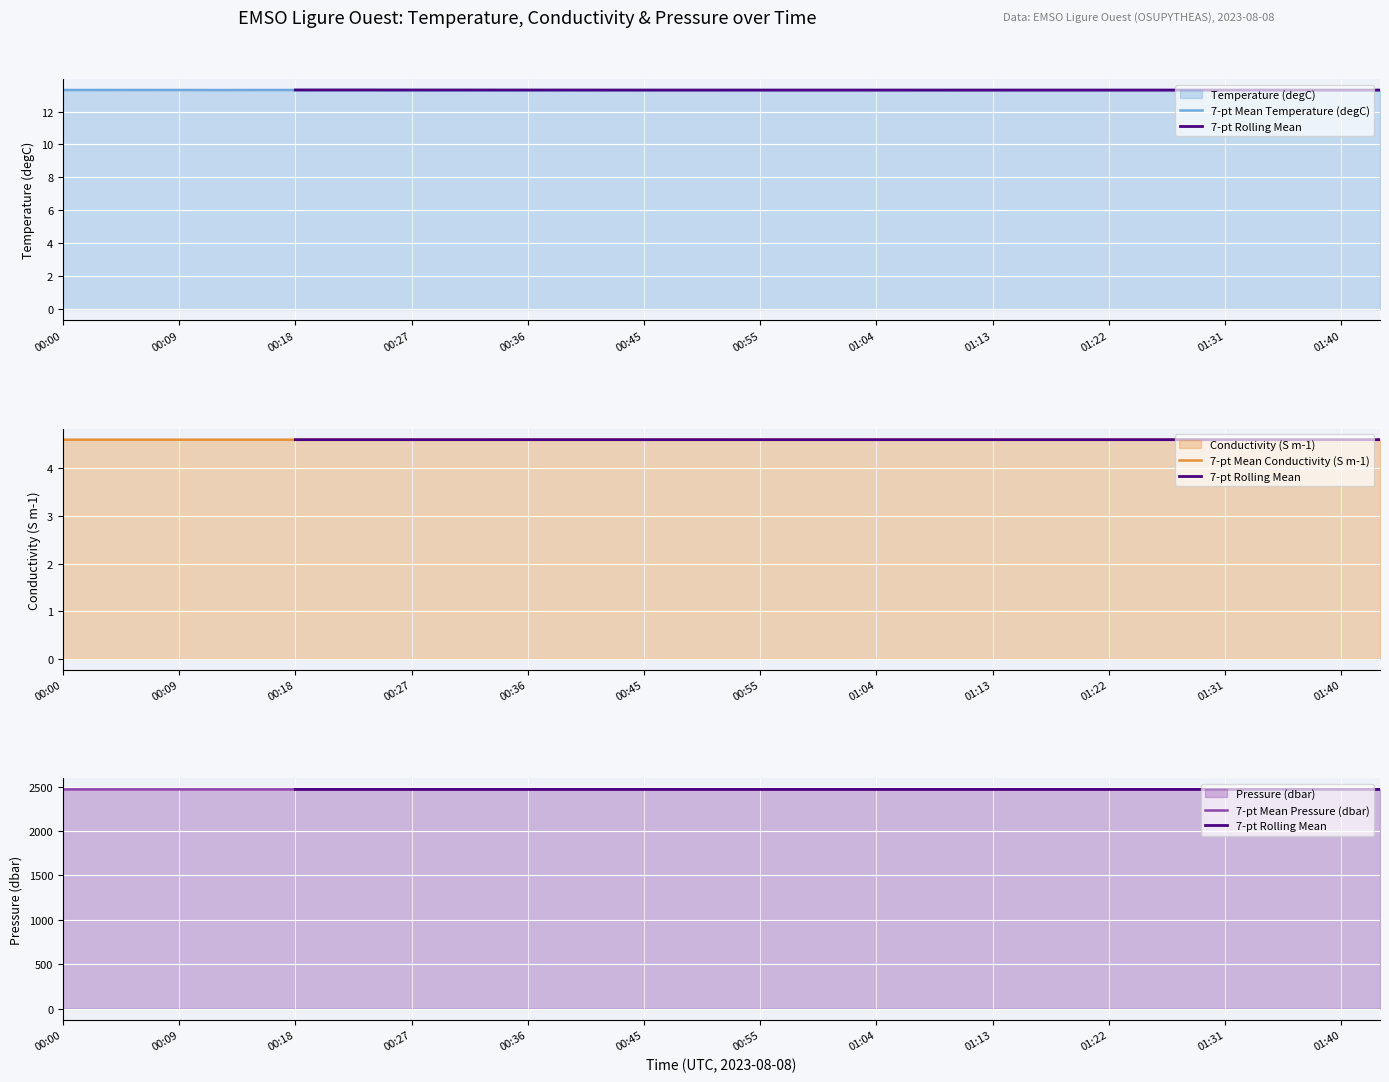

Which category has the lowest value in the Temperature (degC) series?

00:55